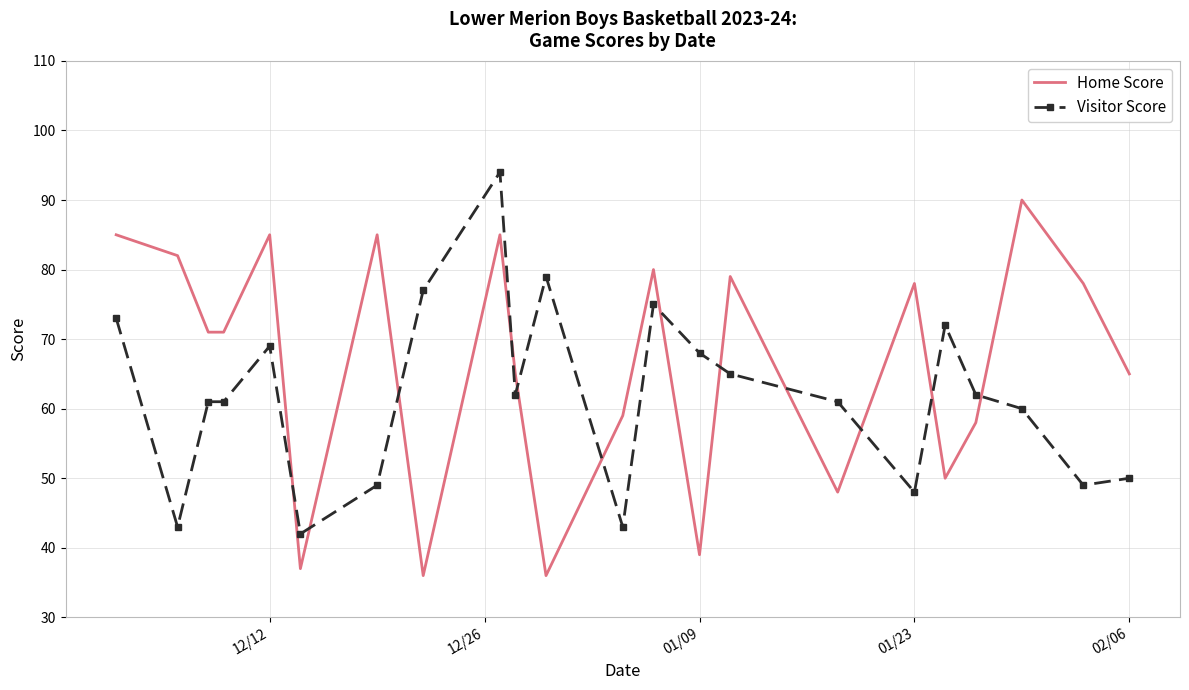

Which series has the largest total across all categories?

Home Score